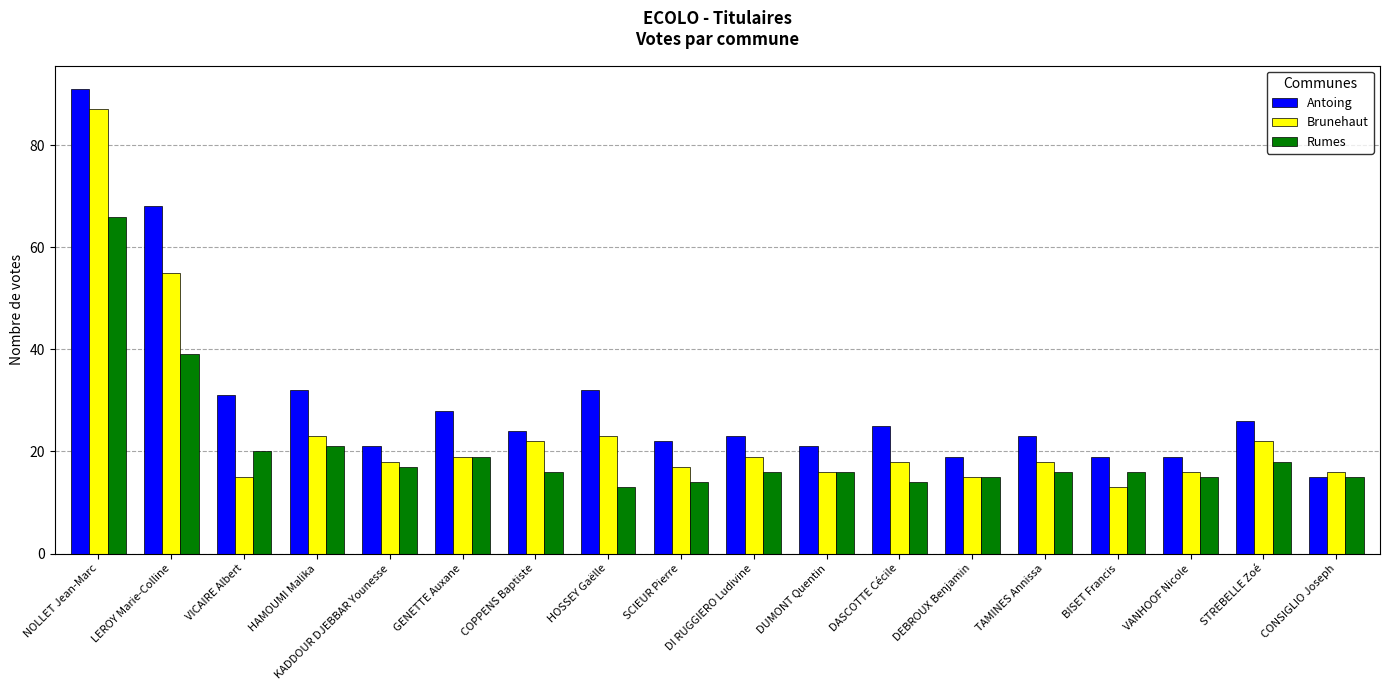

At which category is the sum across all series the highest?

NOLLET Jean-Marc